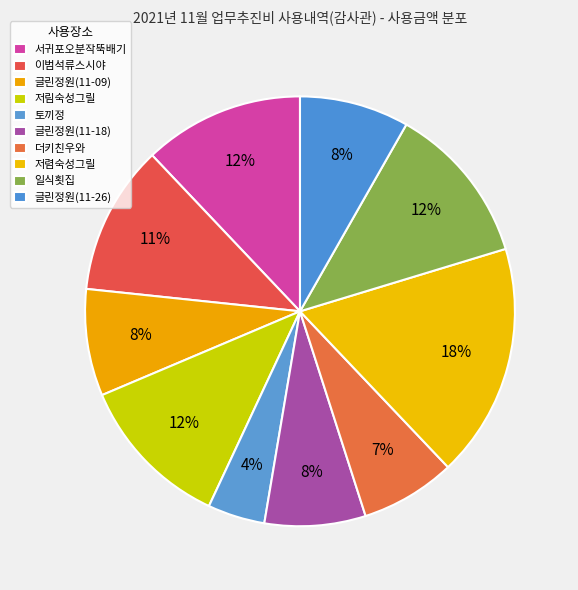

Which category has the biggest portion of the pie?

저렴숙성그릴